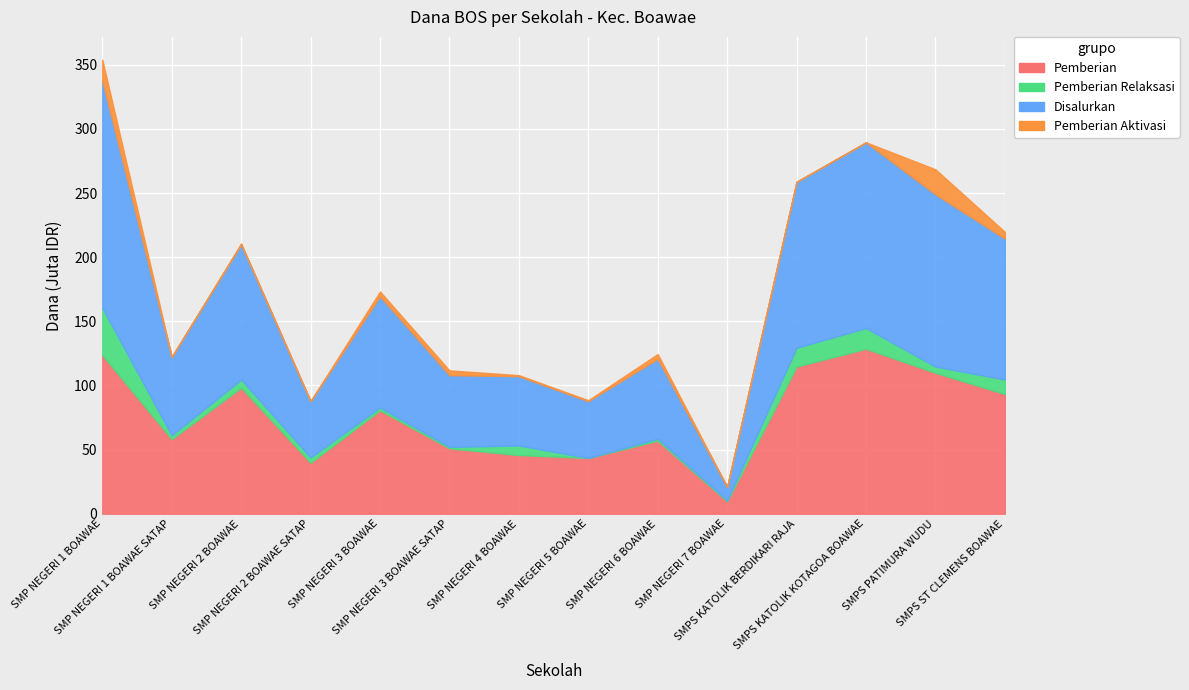

Which series has the widest spread of values?

Disalurkan